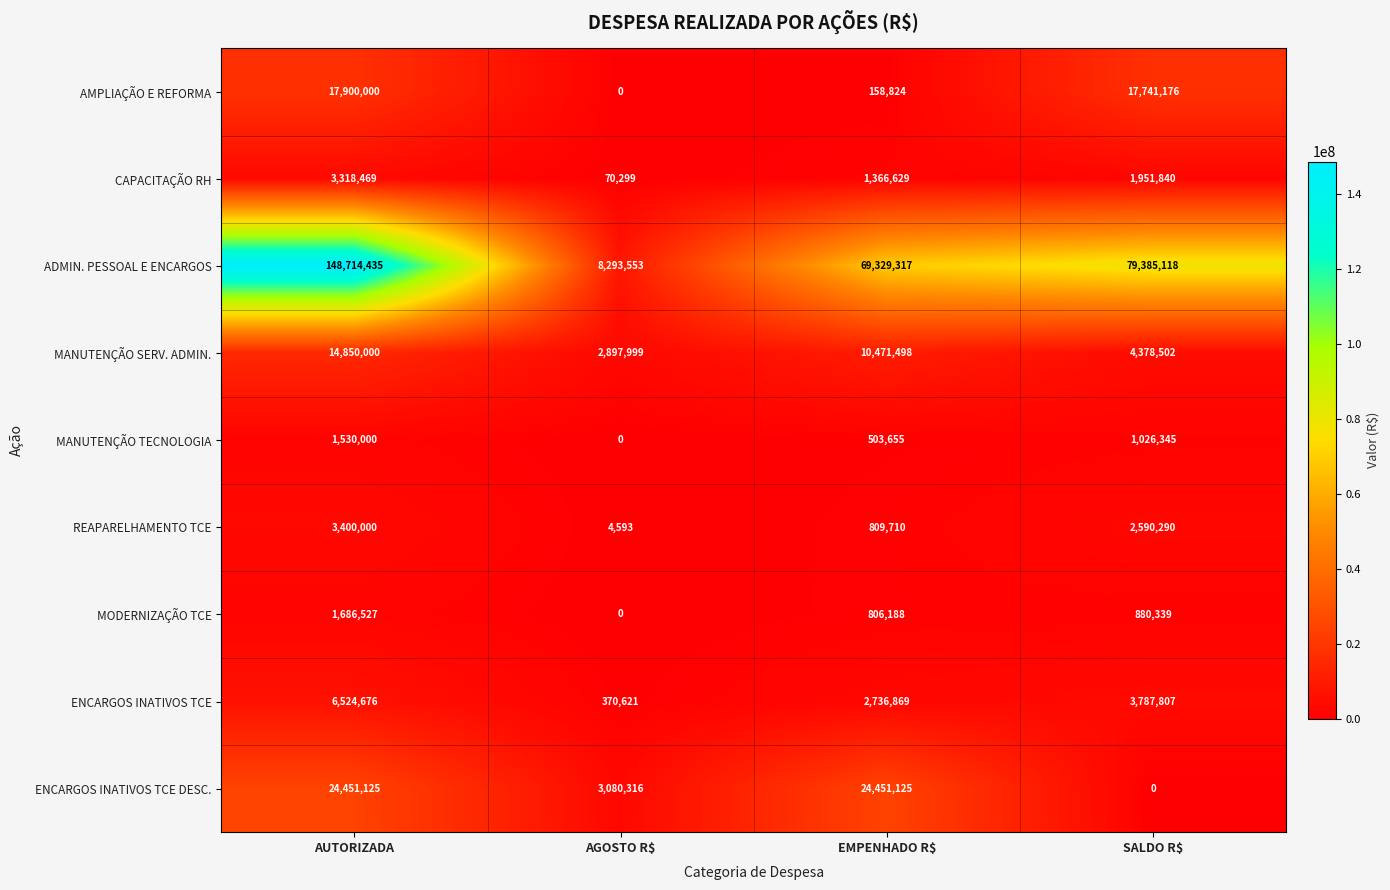

Which series has the widest spread of values?

ADMIN. PESSOAL E ENCARGOS